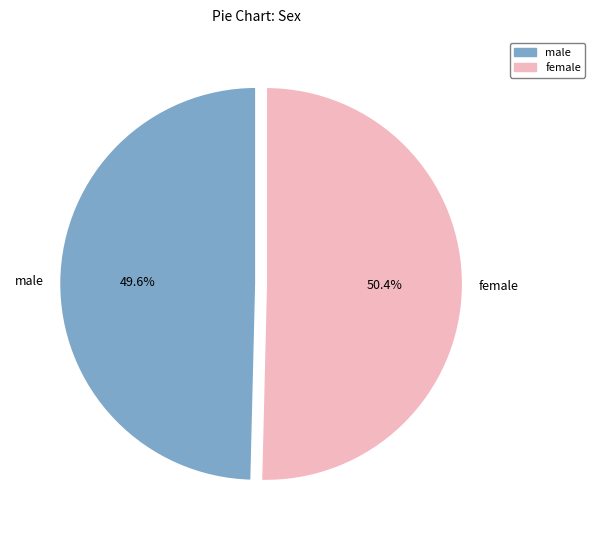

True or false: male accounts for 35% of the total.

False